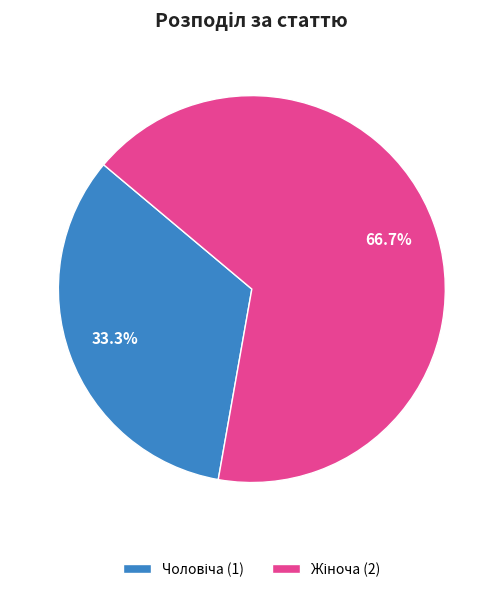

Does any single category account for the majority?

Yes